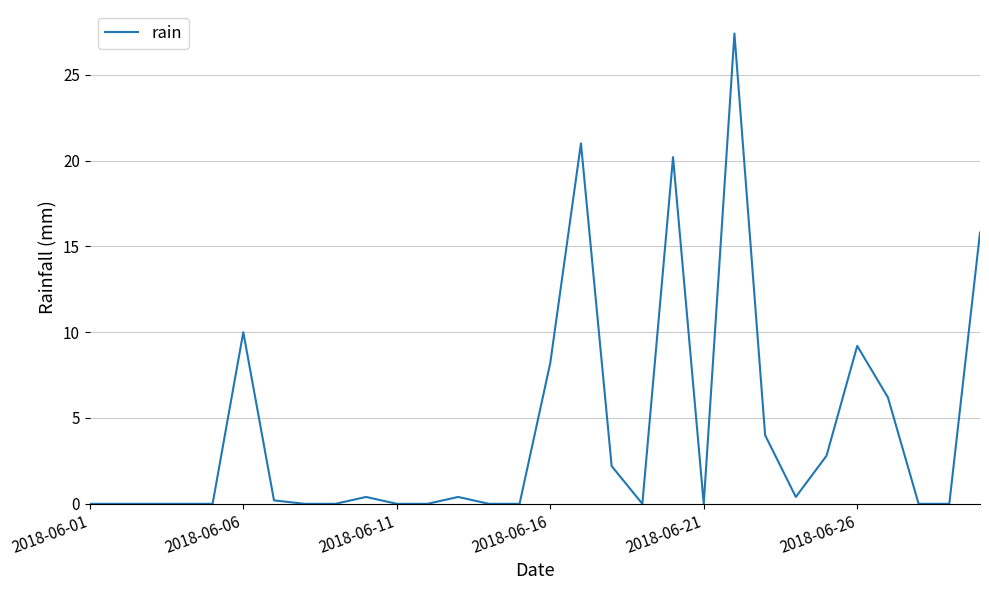

What is the greatest value displayed?

27.4